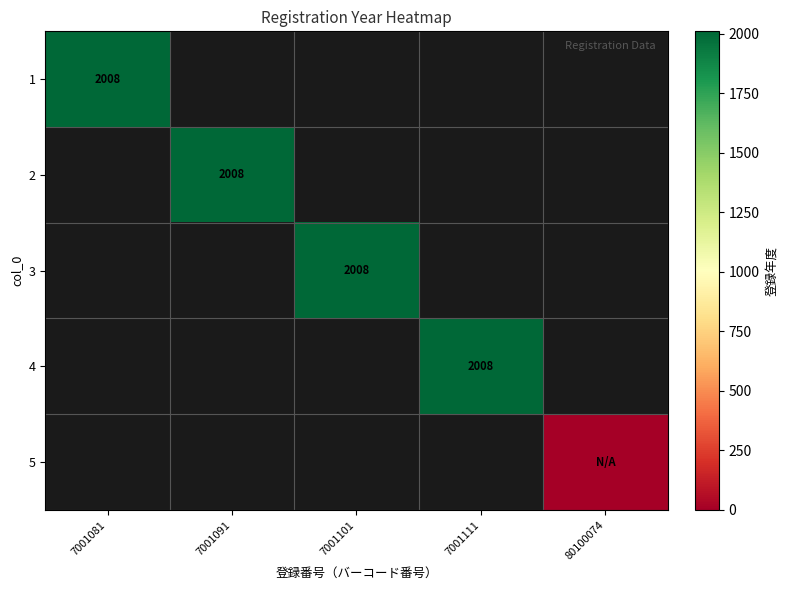

The 4 series shows 505 at 7001111. True or false?

False